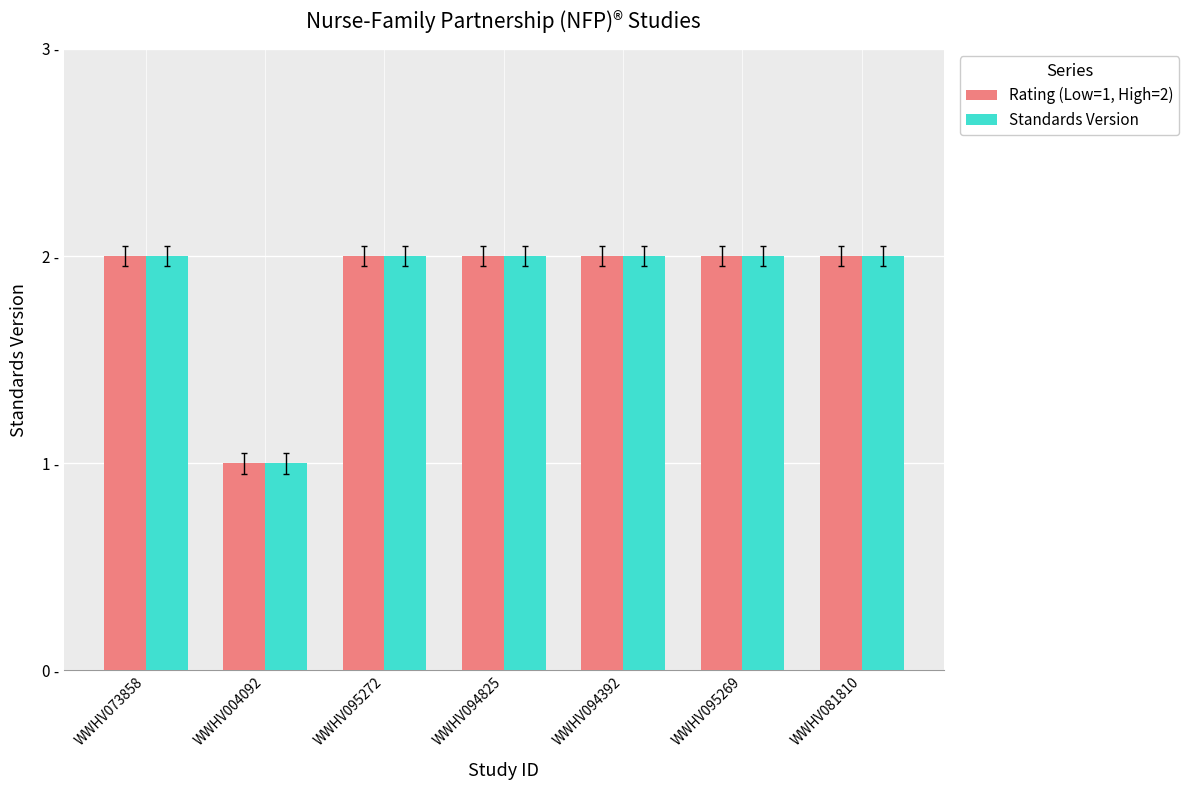

Reading right to left, list all the values displayed in this chart.

Rating (Low=1, High=2): WWHV081810=2	WWHV095269=2	WWHV094392=2	WWHV094825=2	WWHV095272=2	WWHV004092=1	WWHV073858=2
Standards Version: WWHV081810=2	WWHV095269=2	WWHV094392=2	WWHV094825=2	WWHV095272=2	WWHV004092=1	WWHV073858=2